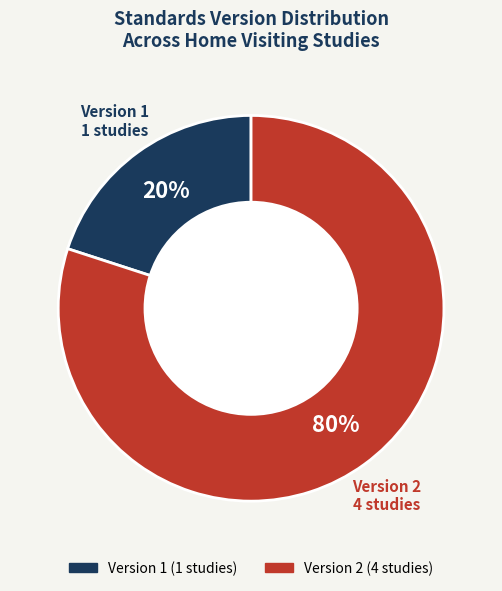

Count the number of slices in the pie.

2